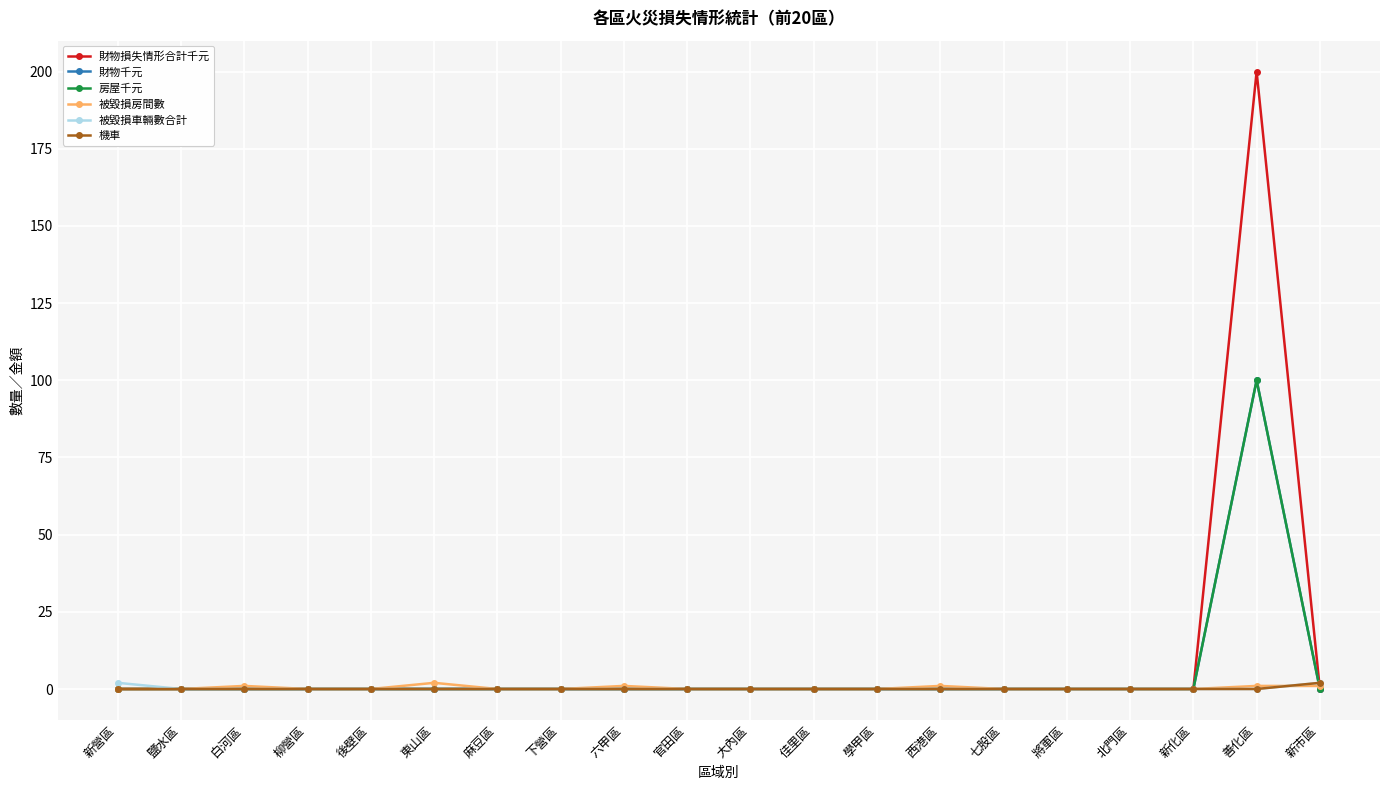

Is this an area chart (filled region under the line)?

No